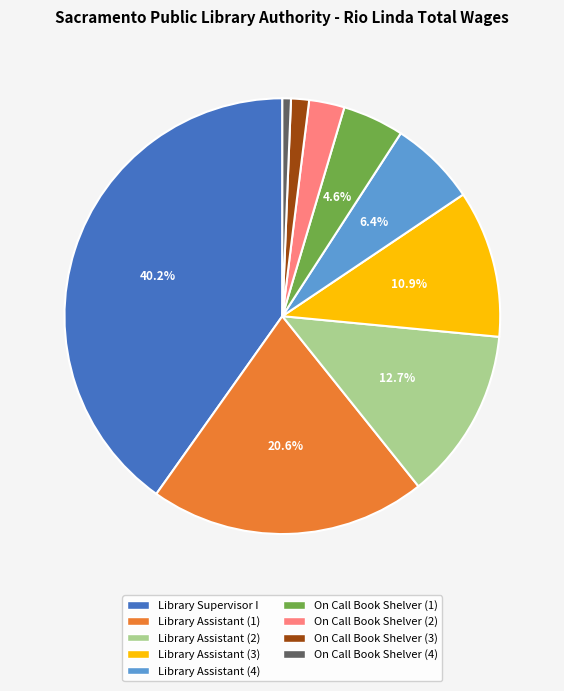

Is there any slice that represents more than half of the pie?

No